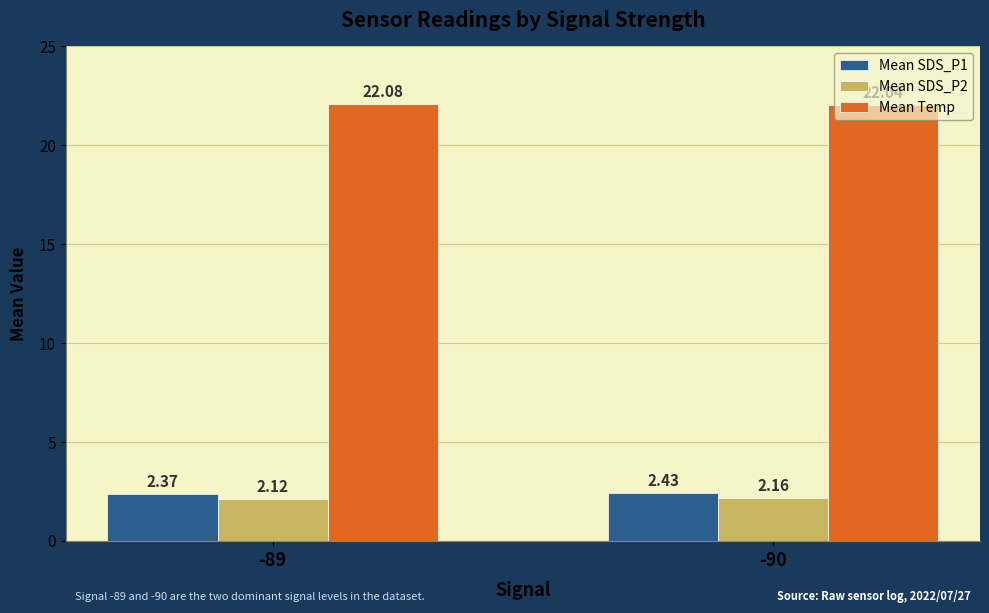

At which category is the sum across all series the highest?

-90